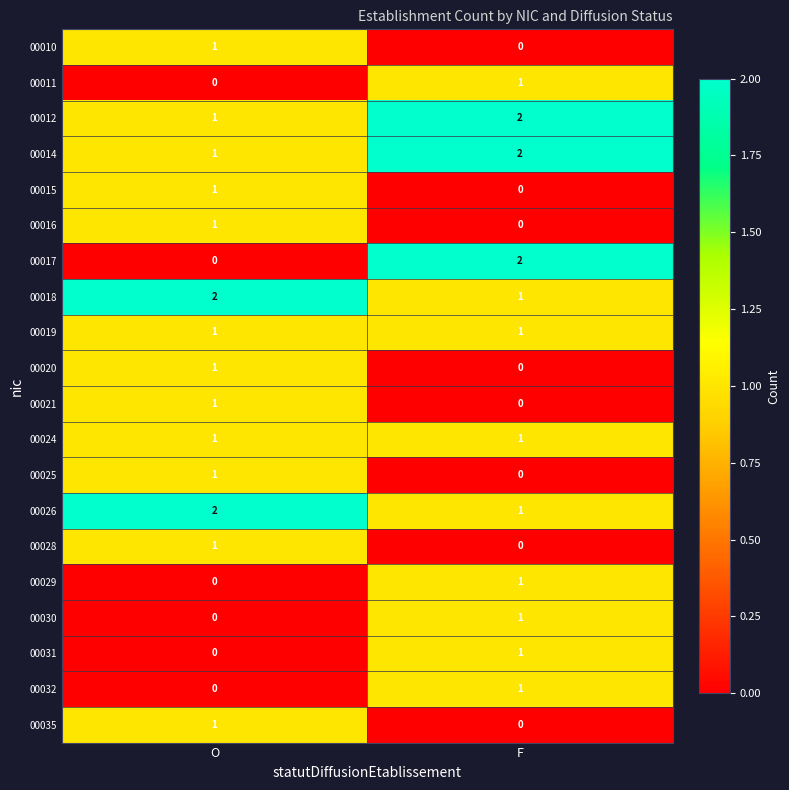

Rank the categories by 00035 value from lowest to highest.

F, O